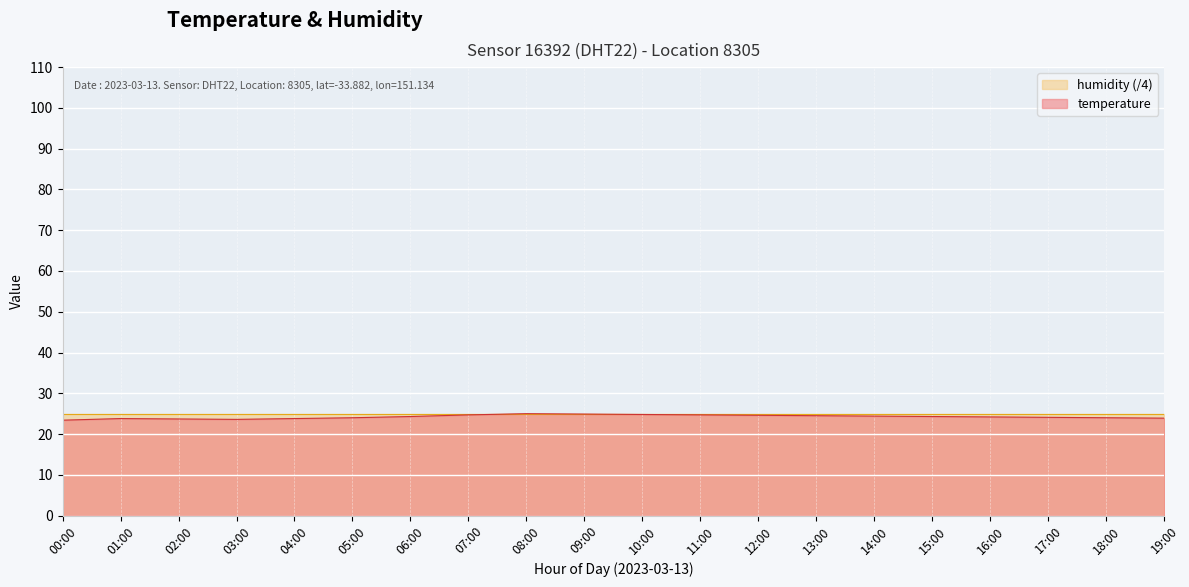

What is the change in value from 01:00 to 17:00?

+0.3